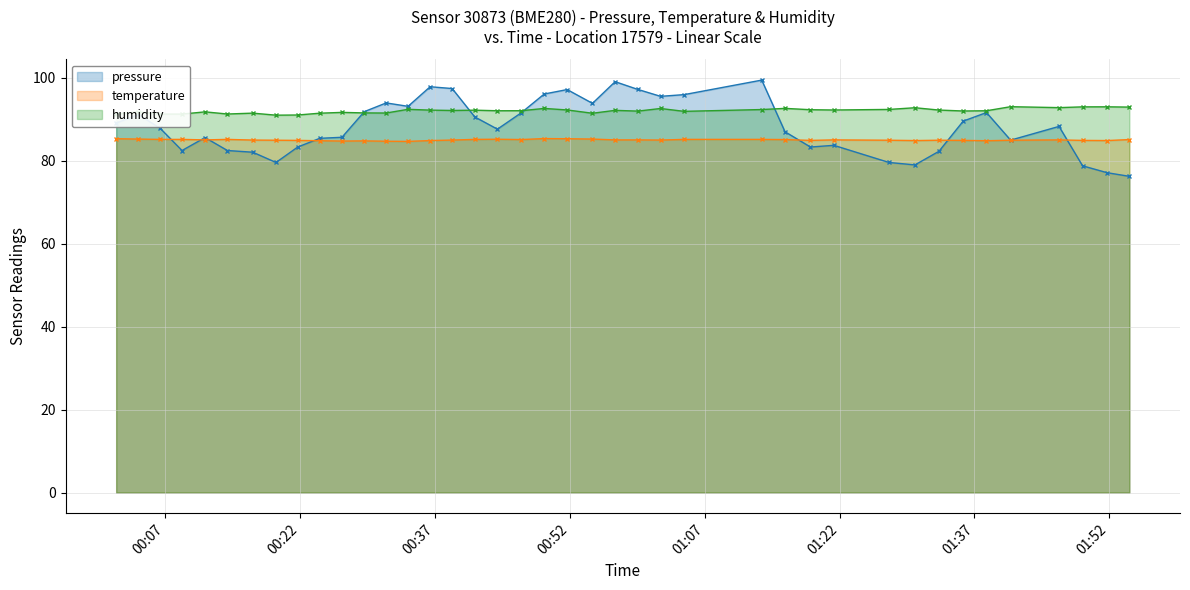

Which series has the largest range (max minus min)?

pressure